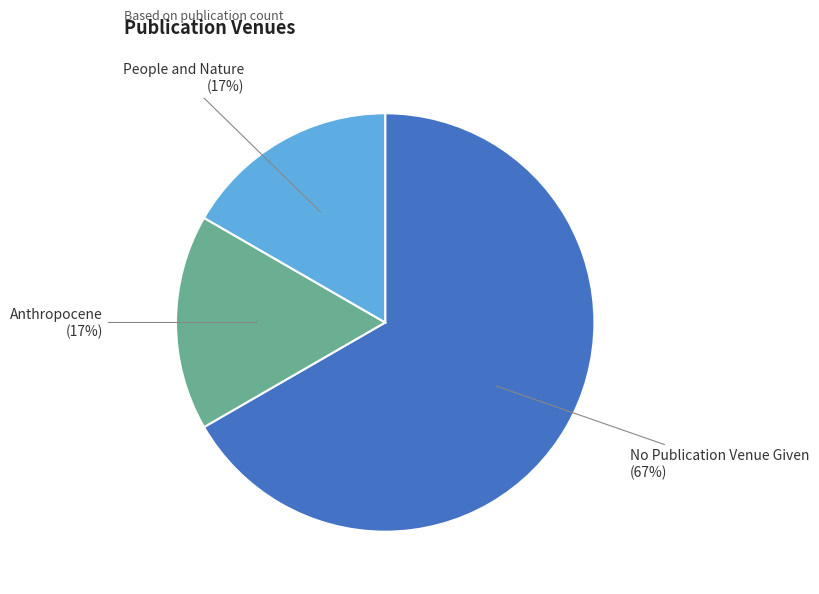

To the nearest percent, what is the difference between the largest and smallest slice percentages?

50%